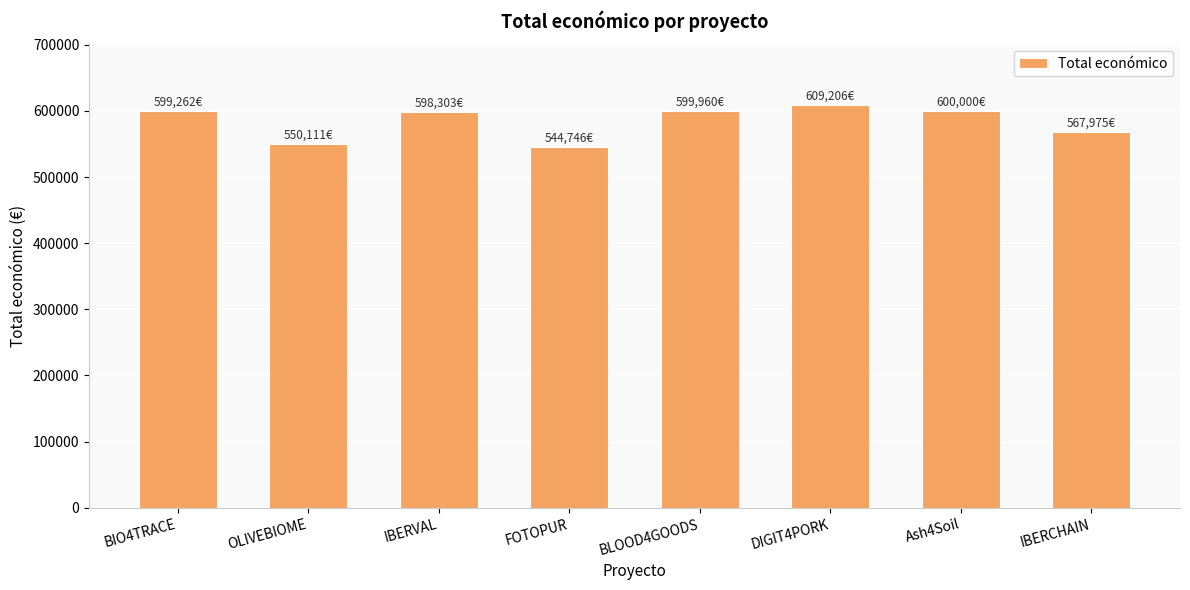

What position from the right is FOTOPUR?

5